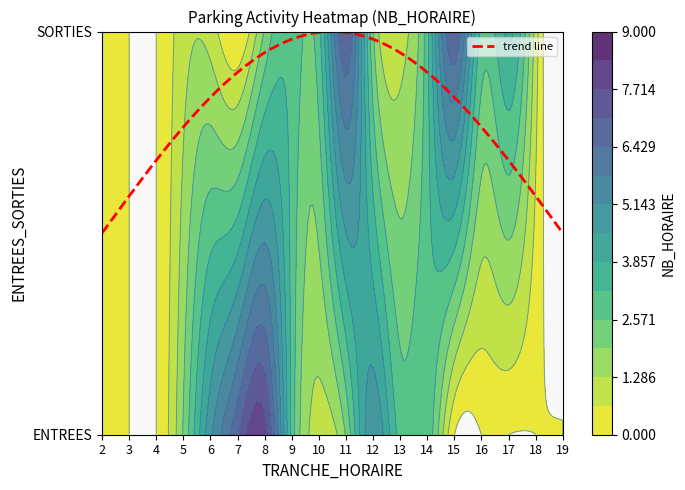

Reading right to left, what are all the values shown in this chart?

ENTREES: 0	0	0	0	0	3	3	5	2	1	3	8	7	5	2	0	0	0
SORTIES: 0	1	4	3	7	3	1	2	7	3	3	2	0	1	1	0	0	0